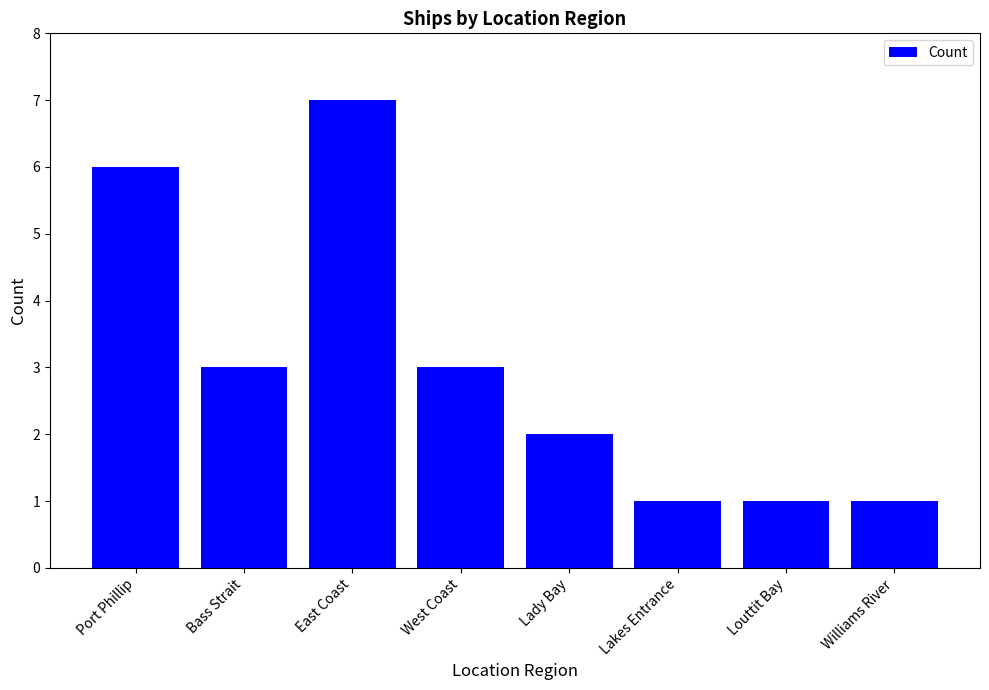

Is it true that the value at Louttit Bay is 2?

False